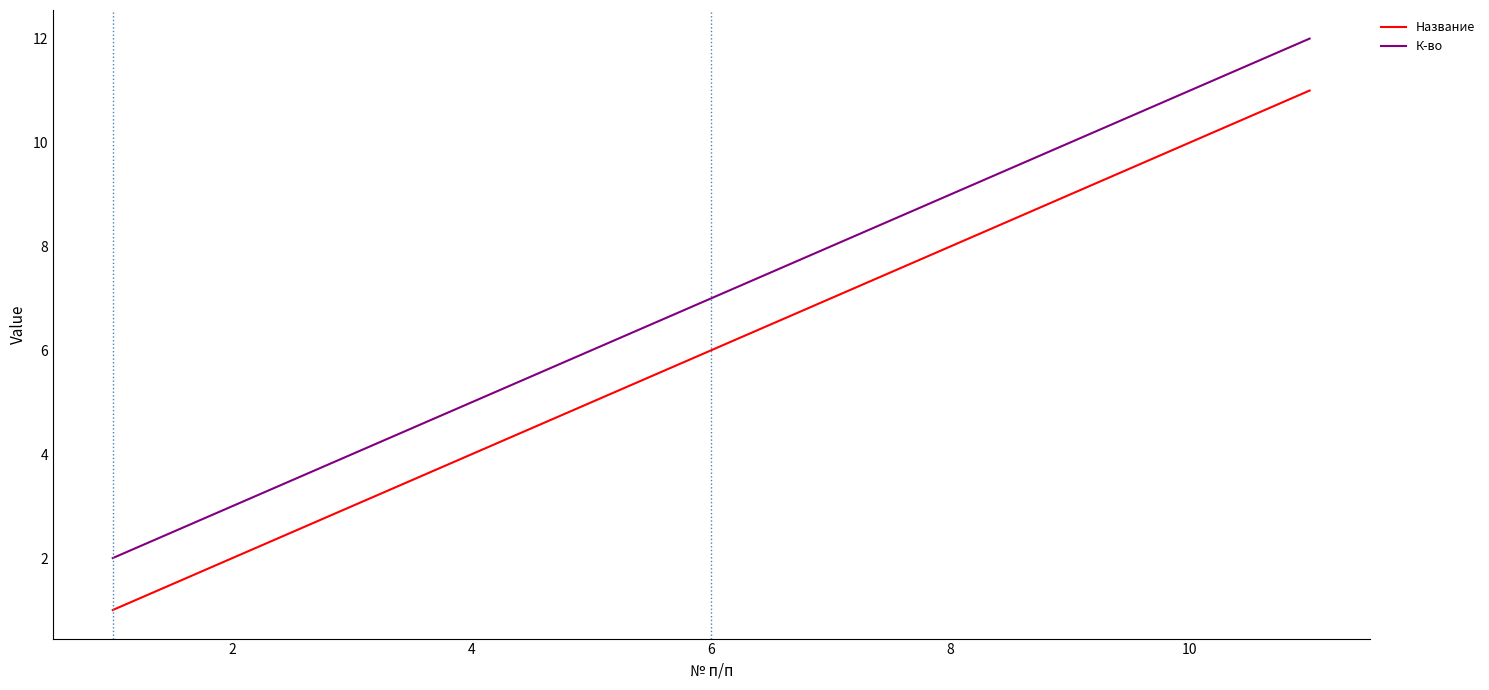

True or false: Название has more than 1 points higher than both neighbors.

False